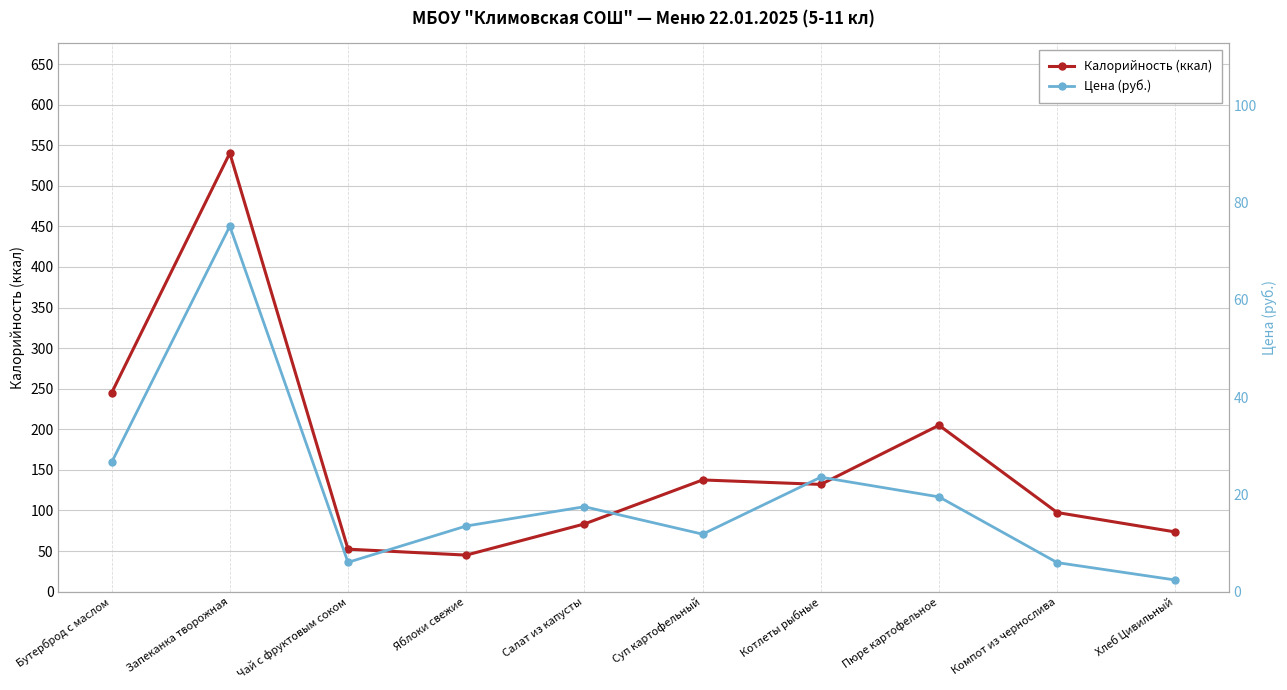

Which series has the largest range (max minus min)?

Калорийность (ккал)